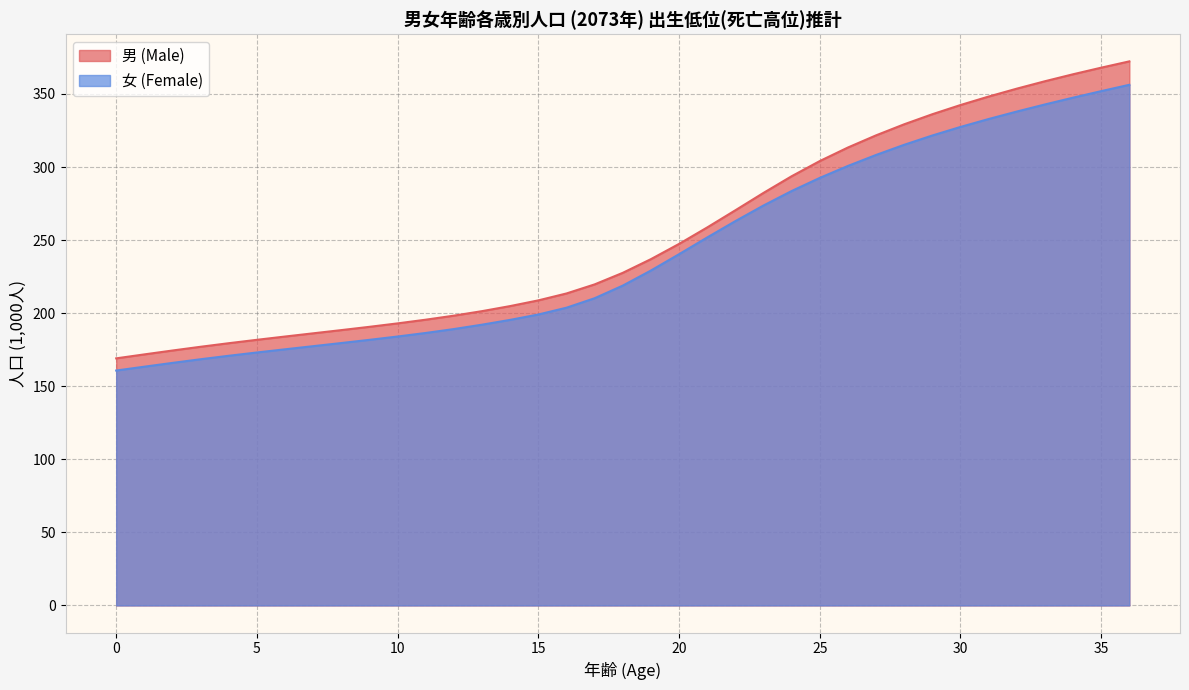

What is the value of the 男 (Male) point at the 3rd from the left?

174.4